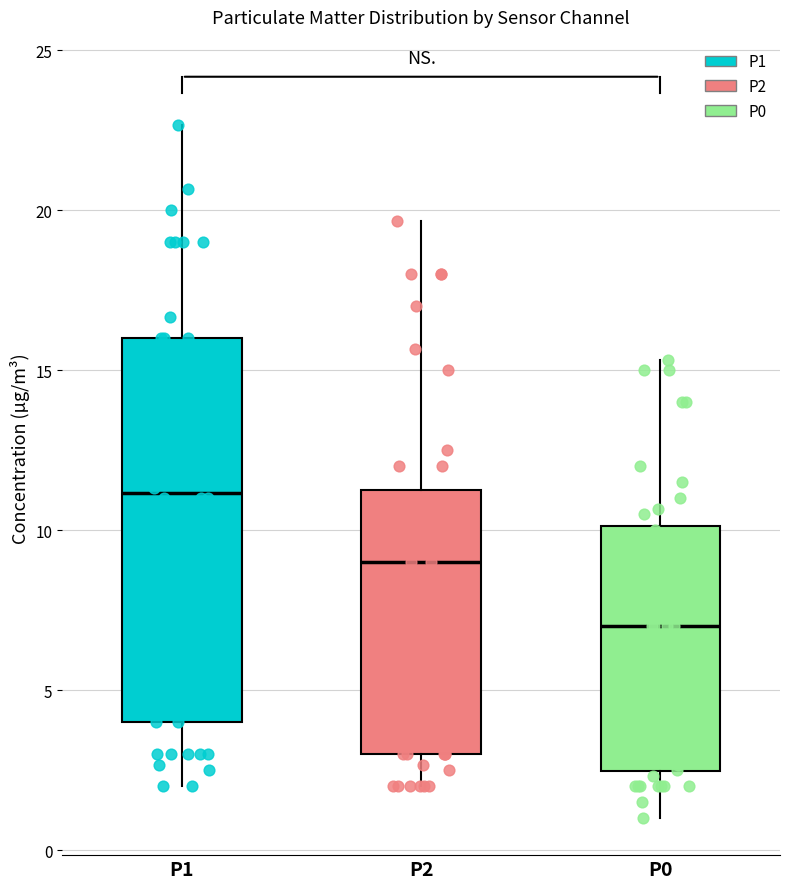

Reading left to right, transcribe this box plot: for each box, give where its median line is, the range the box spans, and where its two whiskers end, as read against the y-axis. The values are not printed on the chart, so give them approximately, as read against the axis.

P1: median 11.0, box 4.0 to 16.0, whiskers 2.0 to 22.5
P2: median 9.0, box 3.0 to 11.5, whiskers 2.0 to 19.5
P0: median 7.0, box 2.5 to 10.0, whiskers 1.0 to 15.5